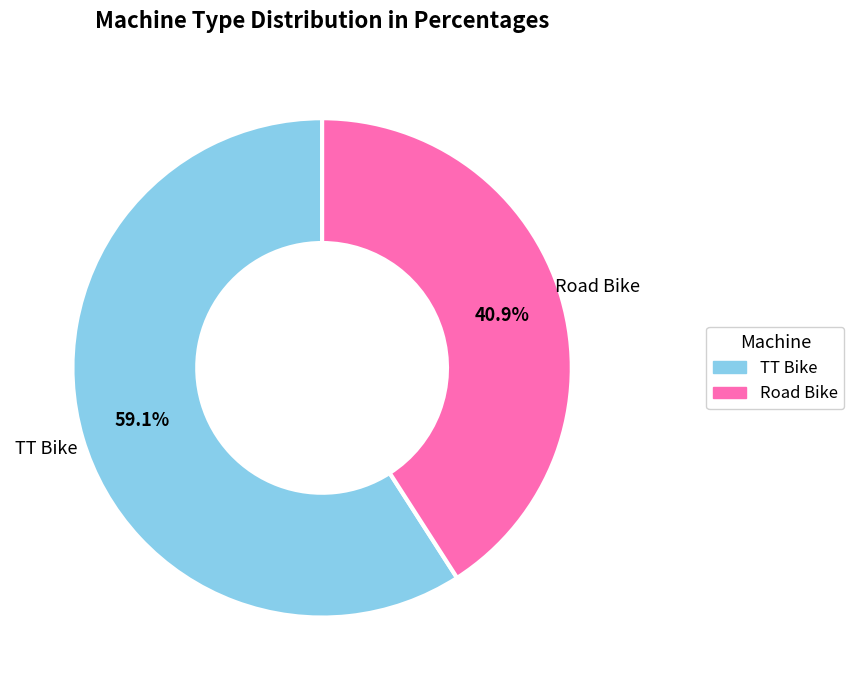

How many segments does this pie chart have?

2